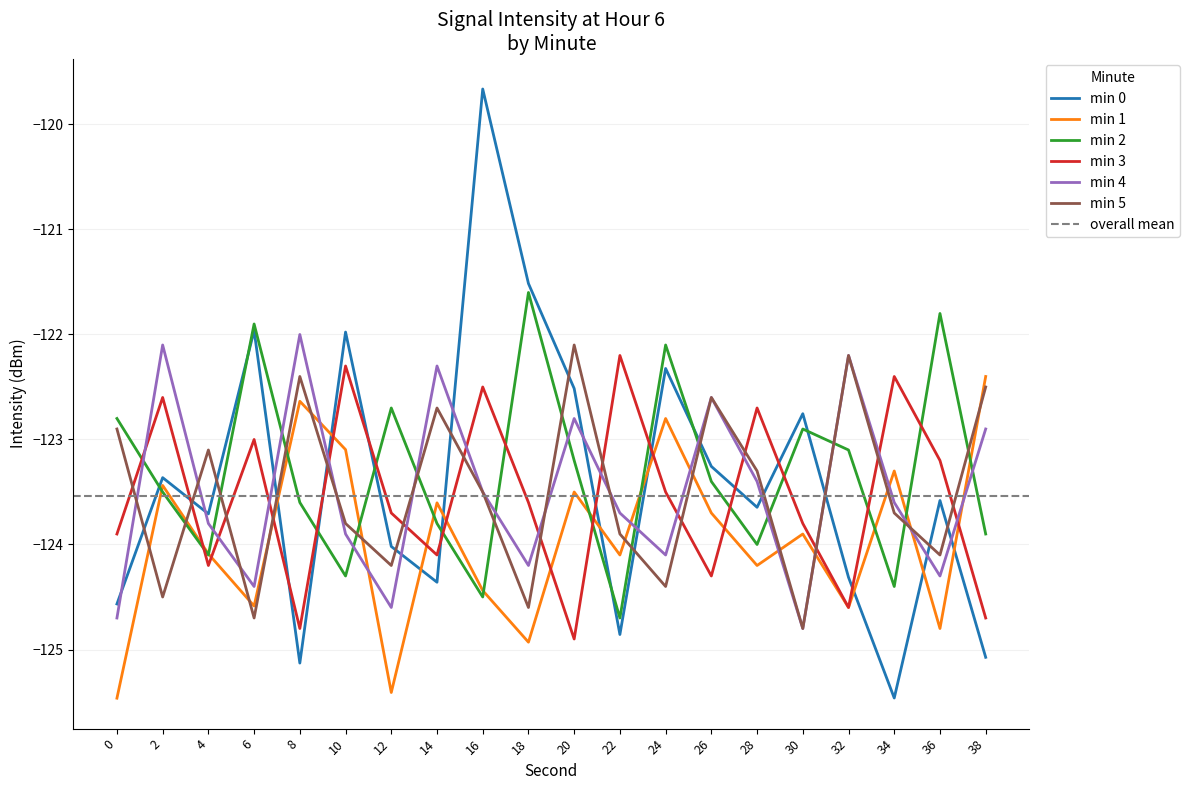

List the labels in order of min 5 value, largest first.

20, 32, 8, 38, 26, 14, 0, 4, 28, 16, 34, 10, 22, 36, 12, 24, 2, 18, 6, 30